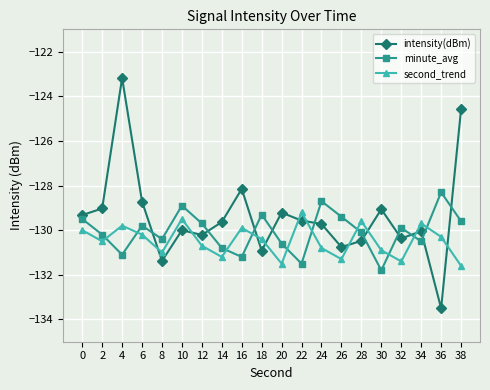

List the series in order of their peak value, lowest first.

second_trend, minute_avg, intensity(dBm)